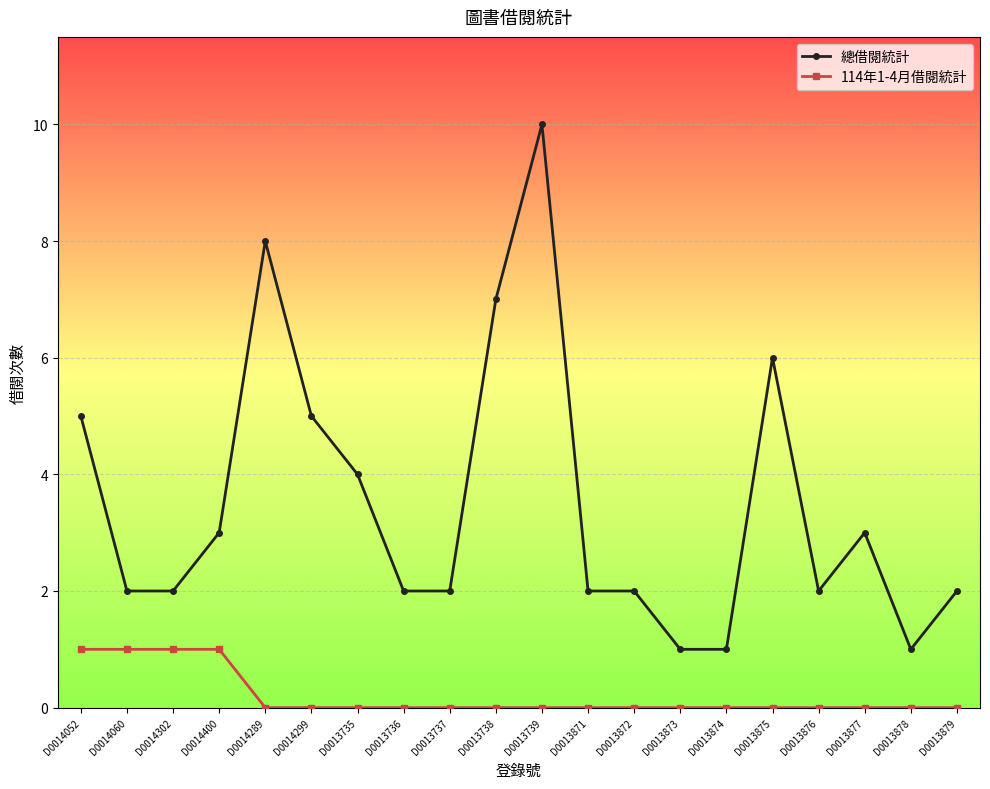

How many distinct data groups are displayed?

2